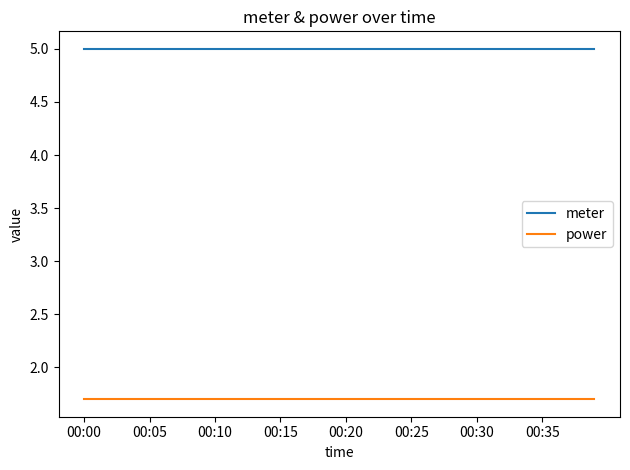

Which series has the largest total across all categories?

meter